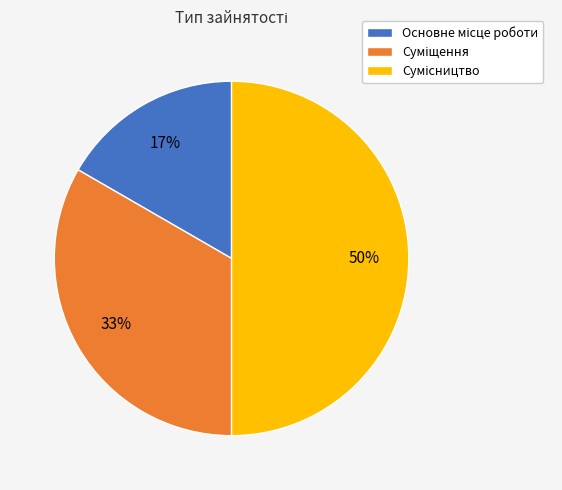

To the nearest percent, what is the average slice percentage?

33%